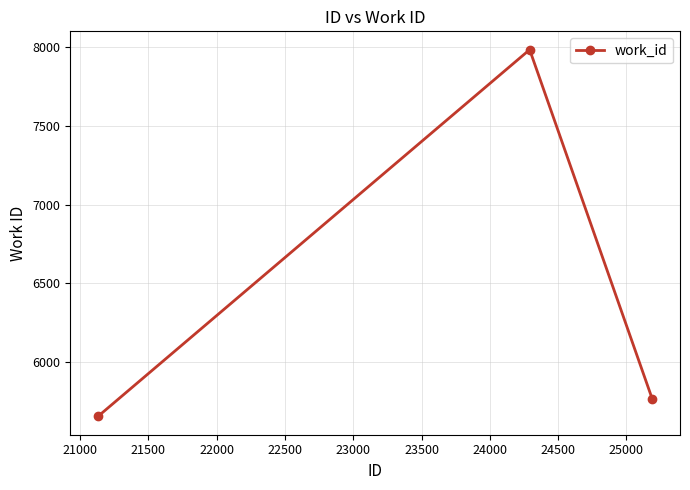

What is the maximum value shown in the chart?

7982